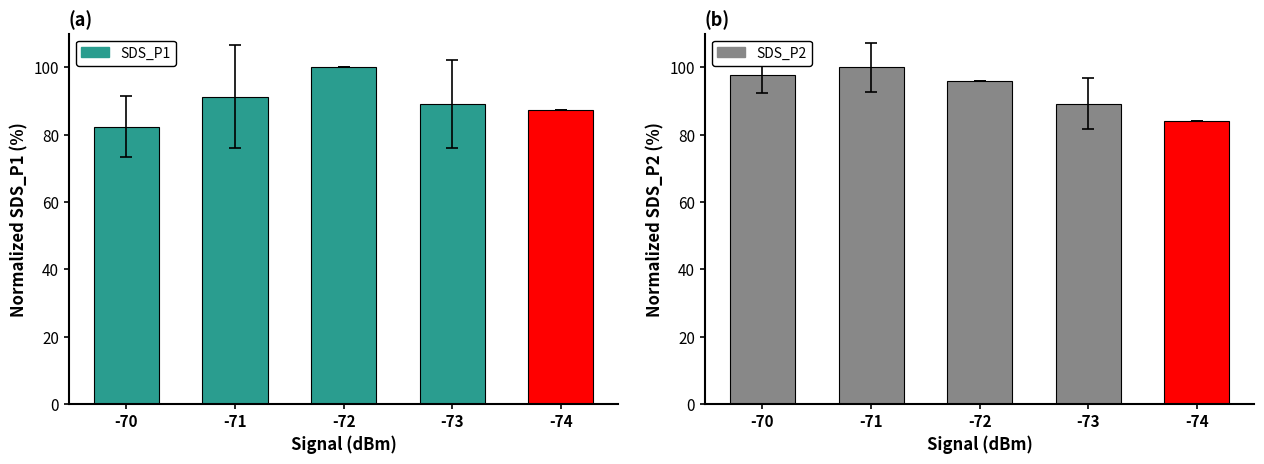

Where does the SDS_P2 series first go above 95?

-70